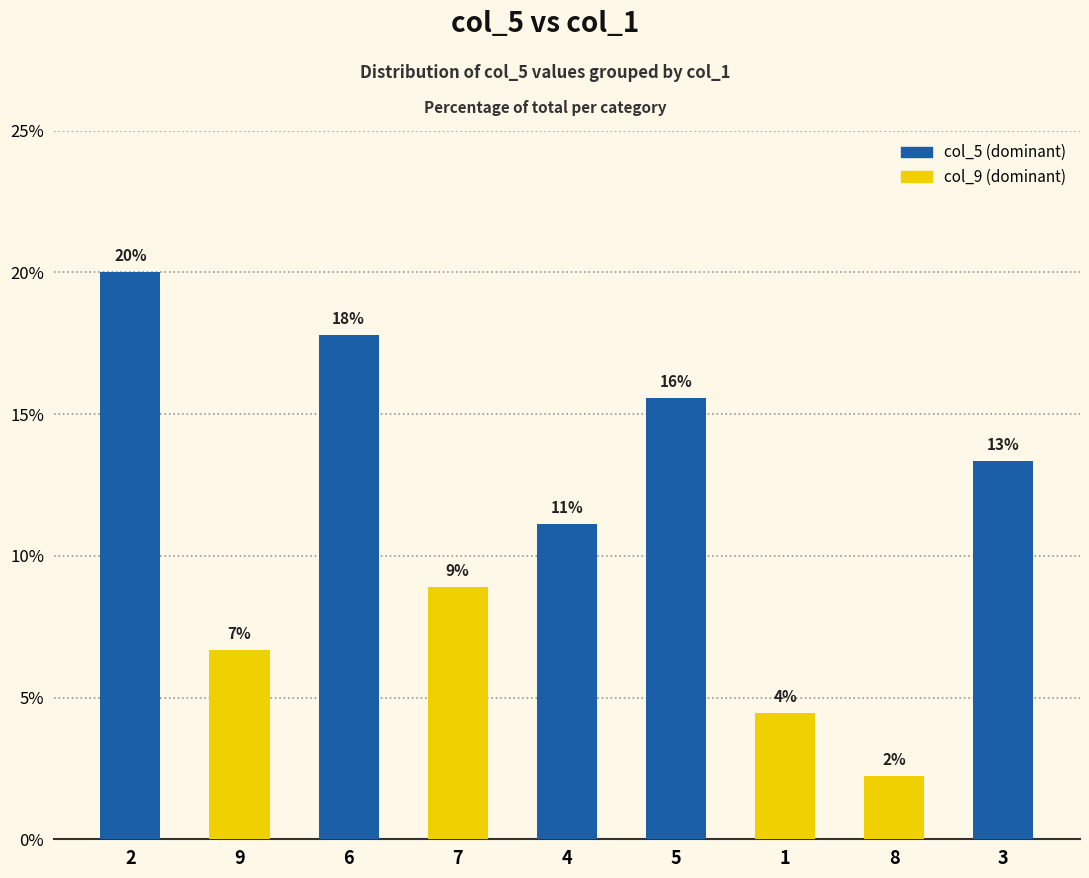

List the labels in order of value, smallest first.

8, 1, 9, 7, 4, 3, 5, 6, 2